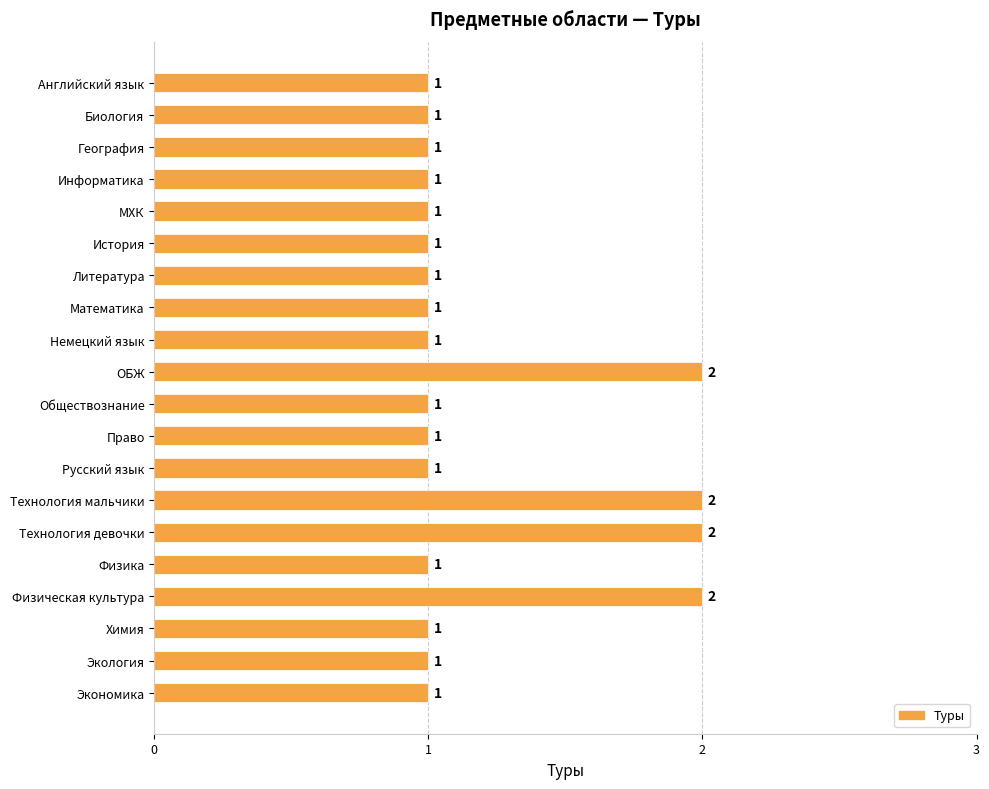

Does the chart contain any negative values?

No